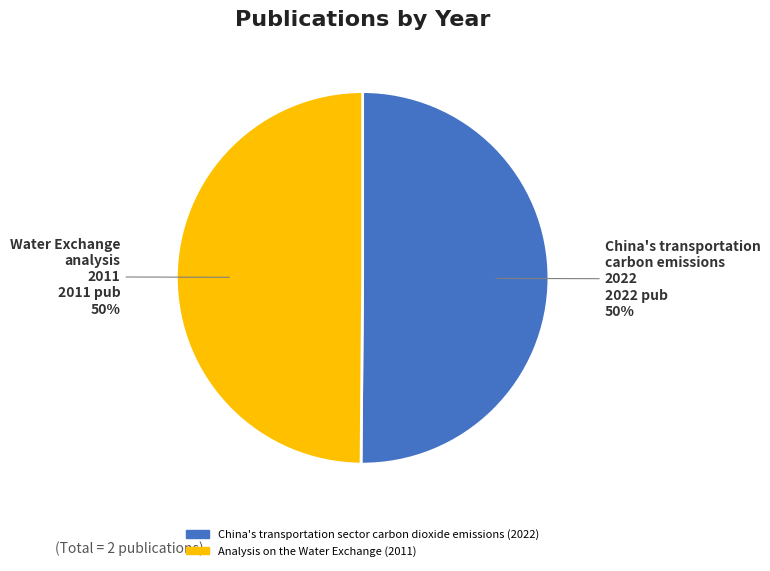

Is the sum of Analysis on the Water Exchange (2011) and China's transportation sector carbon dioxide emissions (2022) greater than half?

Yes